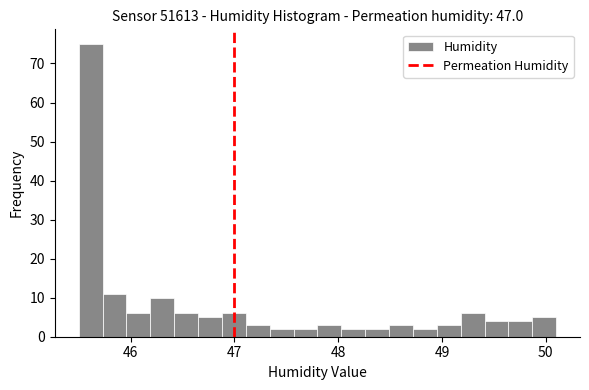

Around what value on the x-axis is the tallest bar? Give the approximate position of its centre, as read against the axis.

45.6